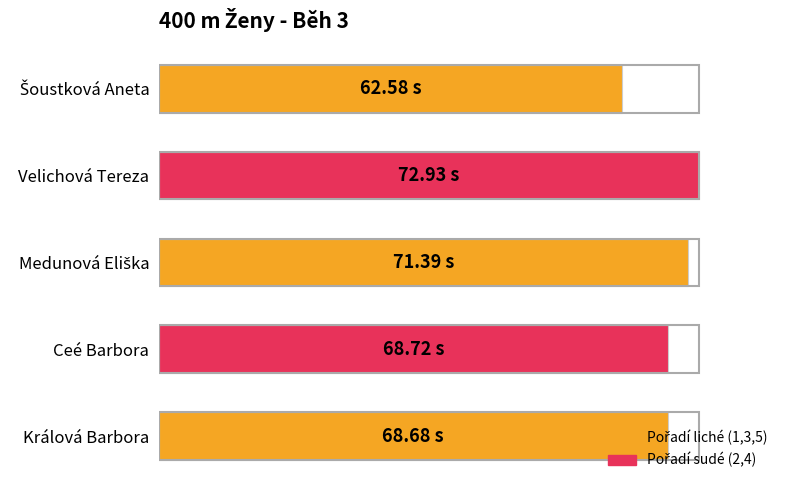

Are the bars horizontal?

Yes